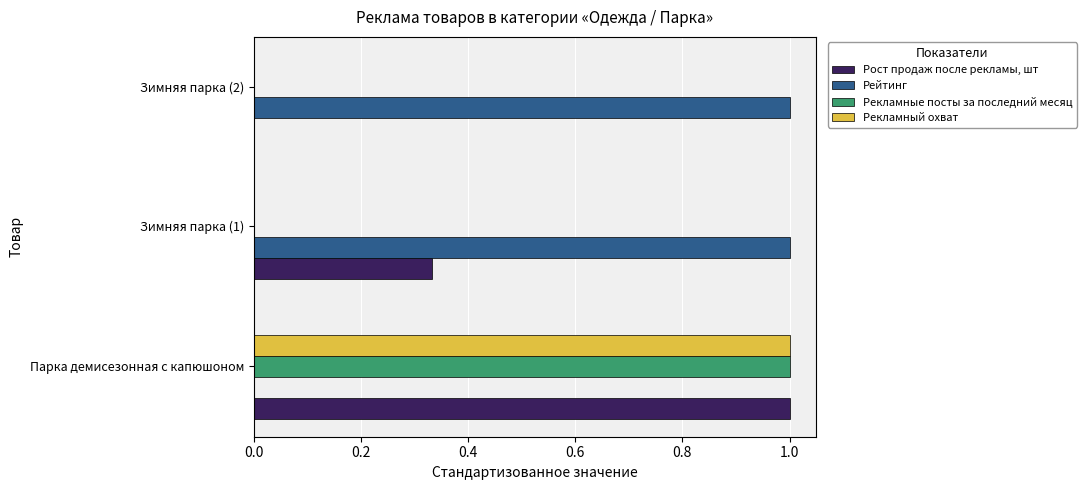

What value does the Рекламные посты за последний месяц series have at Парка демисезонная с капюшоном?

1.0